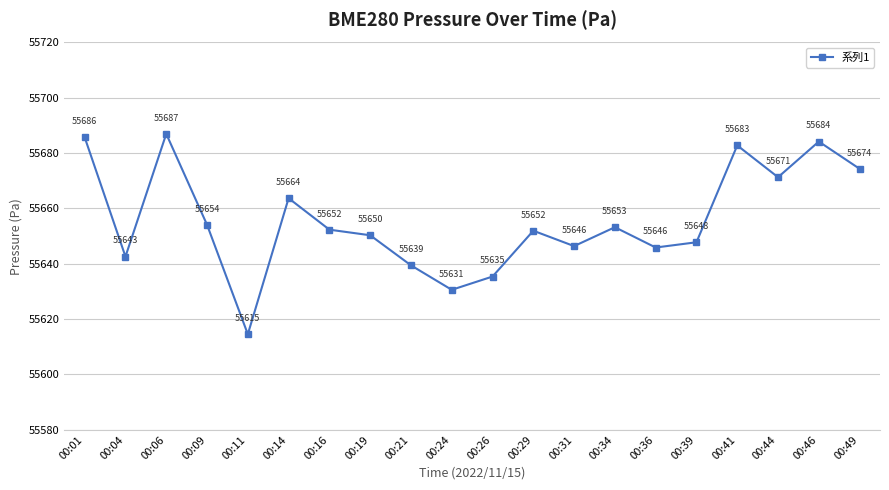

Which category has the highest value across all series?

00:06